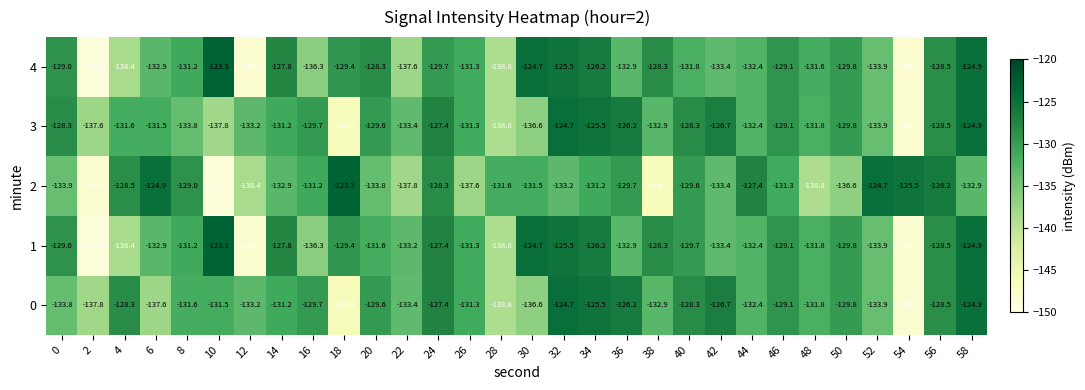

Is it true that 3 equals -129.6 at 20?

True